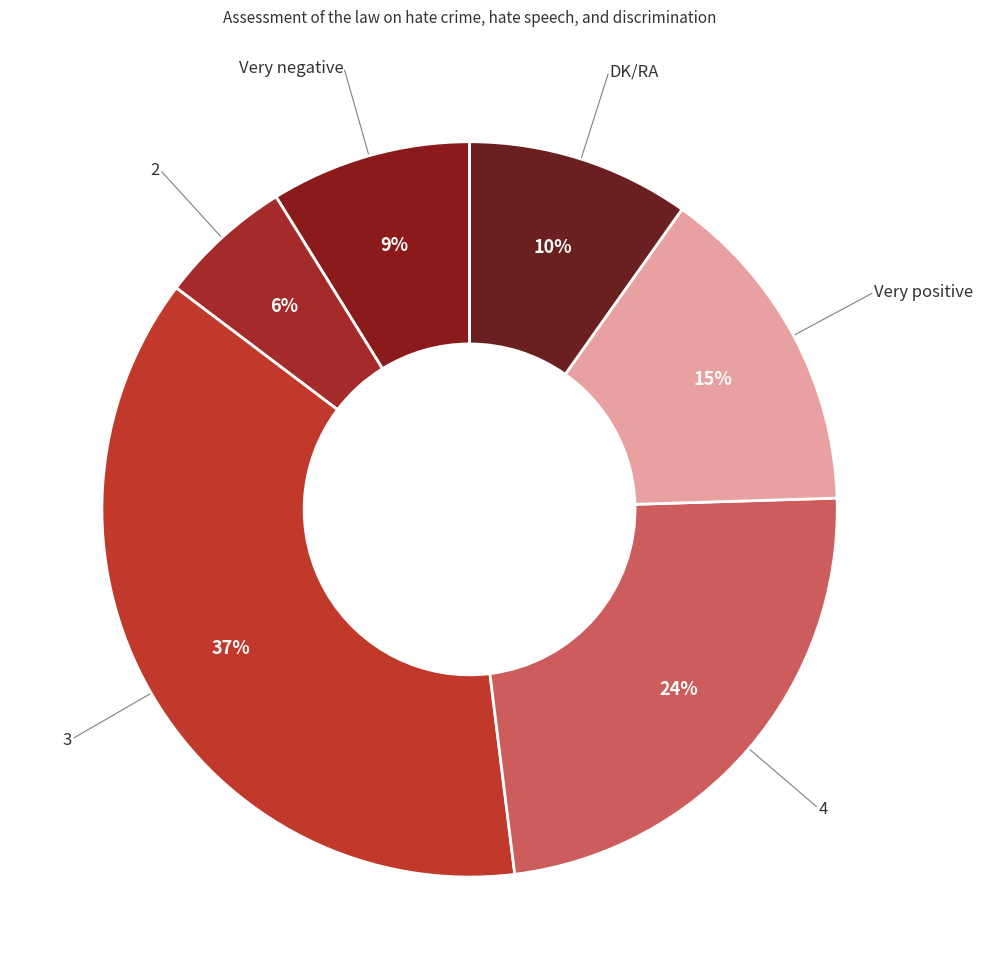

To the nearest percent, what is the average slice percentage?

17%